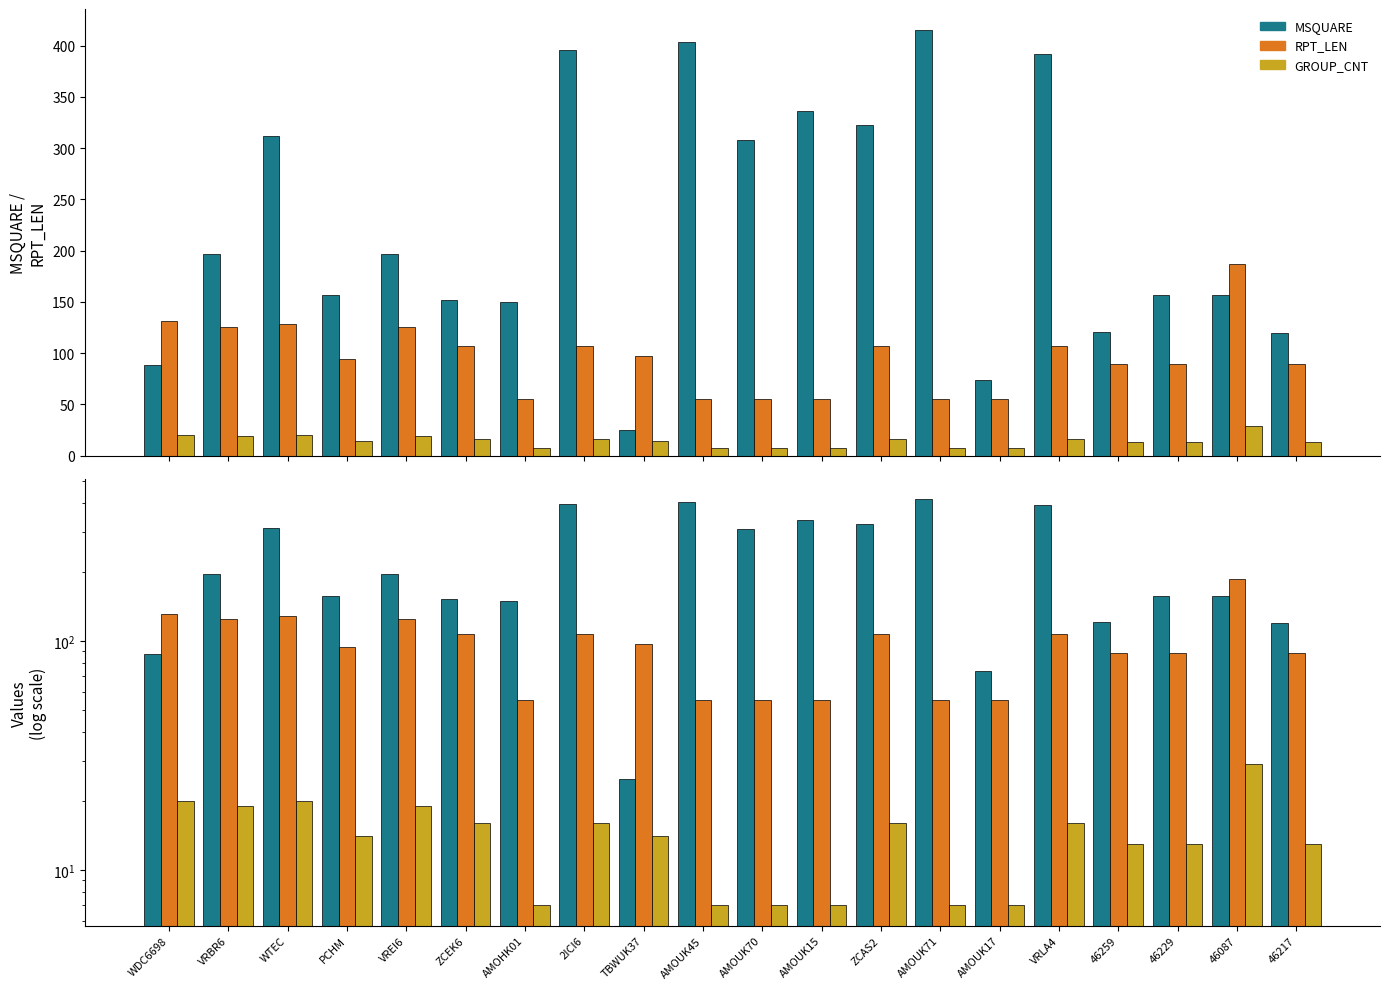

List the labels in order of GROUP_CNT value, smallest first.

AMOHK01, AMOUK45, AMOUK70, AMOUK15, AMOUK71, AMOUK17, 46259, 46229, 46217, PCHM, TBWUK37, ZCEK6, 2ICI6, ZCAS2, VRLA4, VRBR6, VREI6, WDC6698, WTEC, 46087